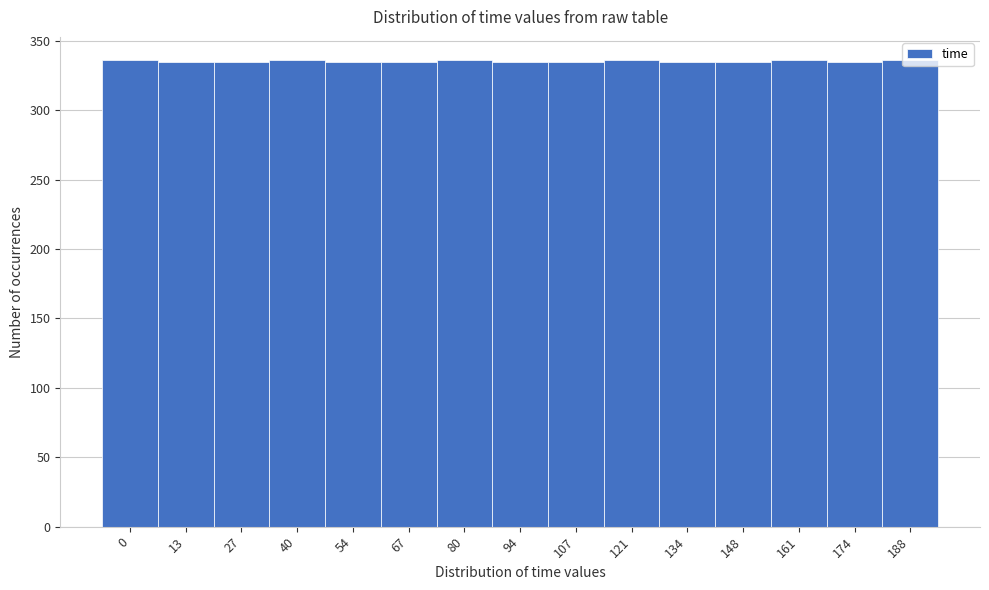

The value at 40 is 336. True or false?

True